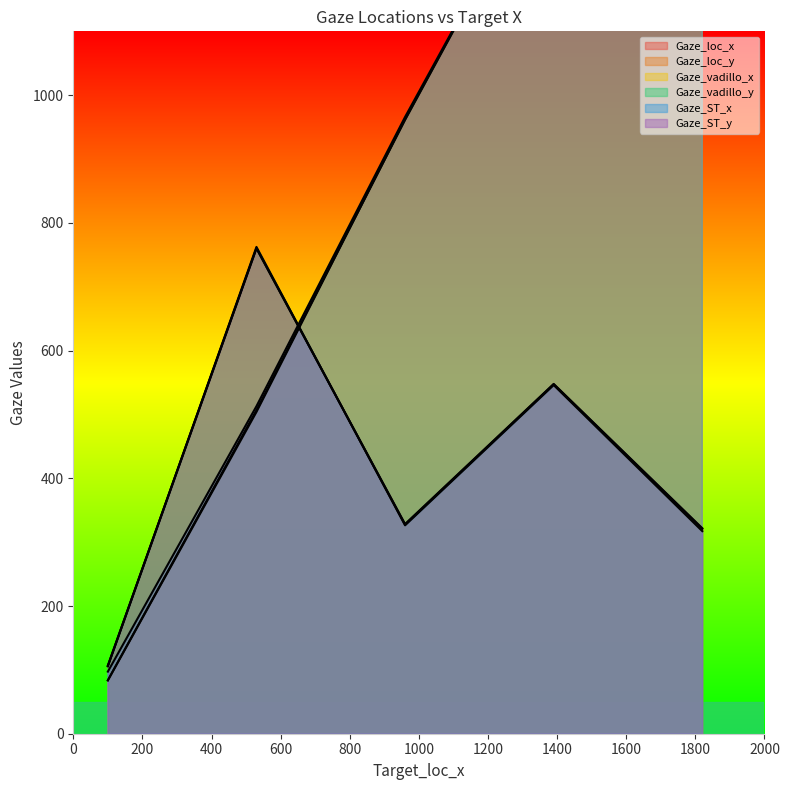

What is the approximate value of Gaze_ST_x at 960?

965.9